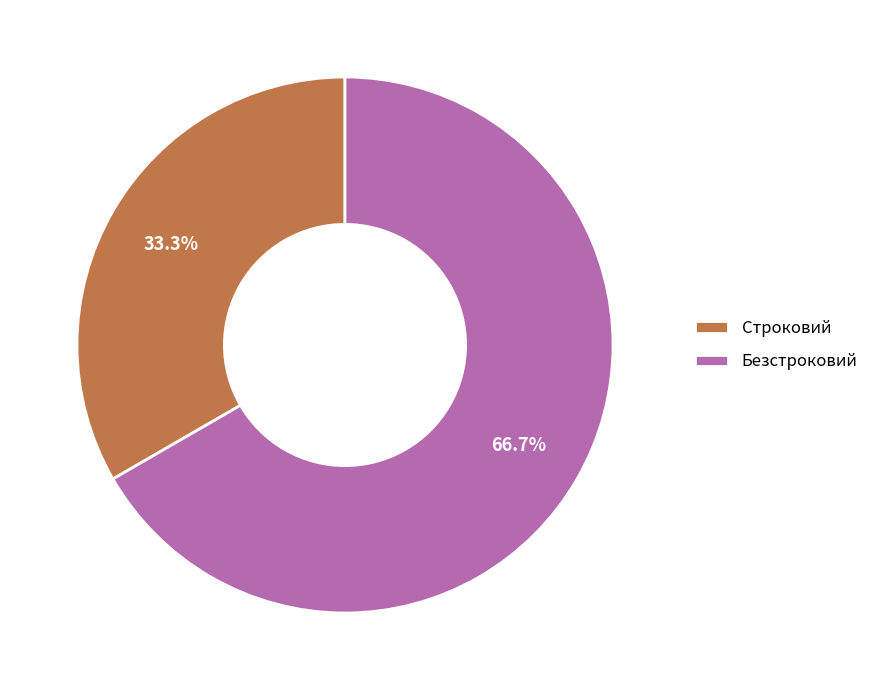

Which category has the smallest portion of the pie?

Строковий